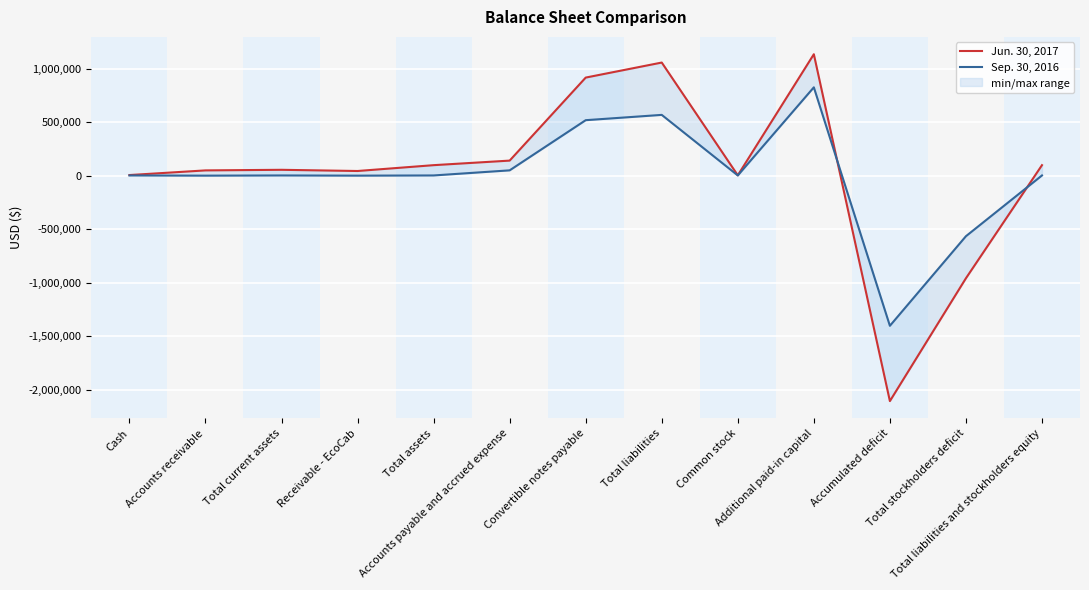

True or false: Jun. 30, 2017 has a value of 641144 at Additional paid-in capital.

False